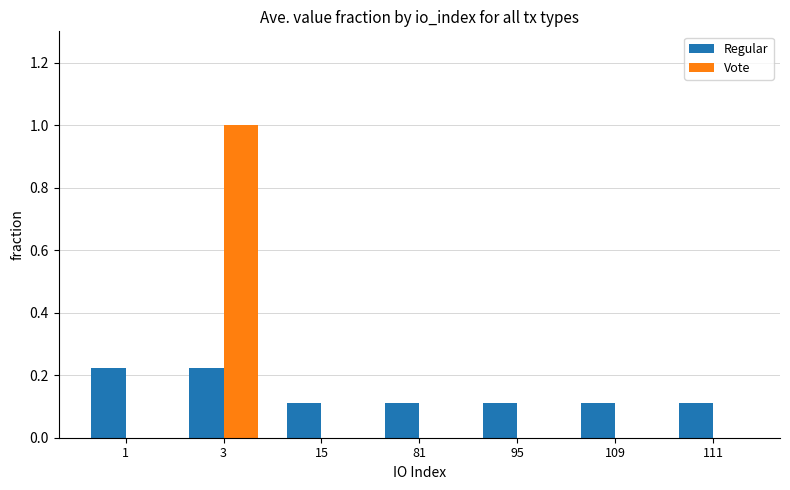

What is the maximum value shown in the chart?

1.0